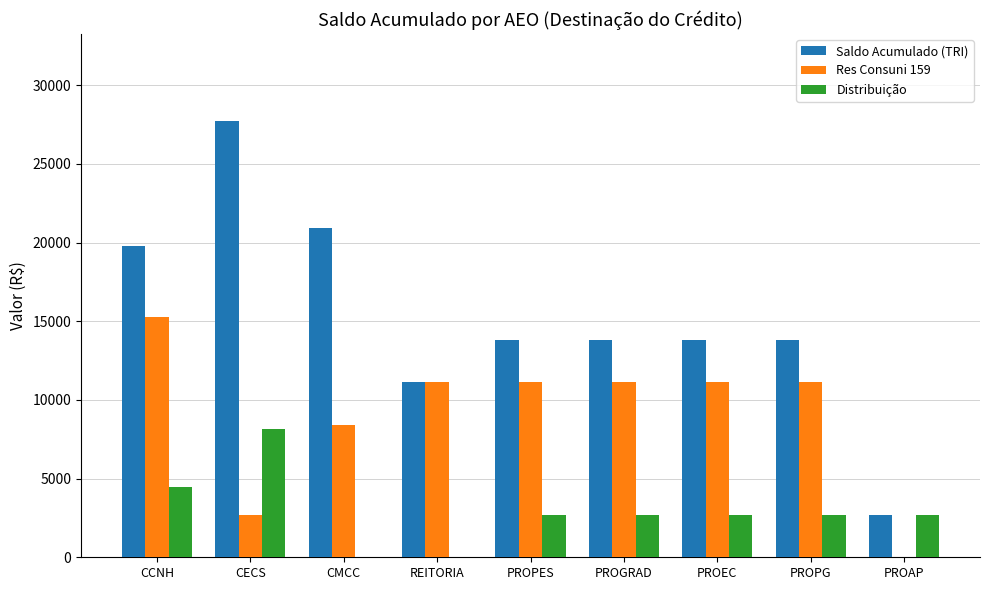

Are the bars horizontal?

No